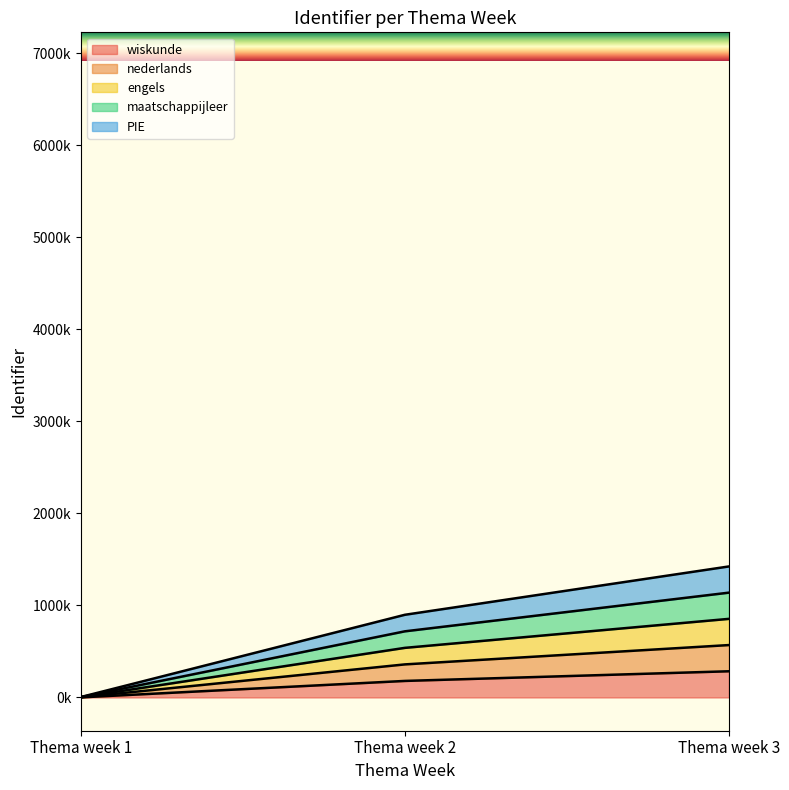

What is the maximum value shown in the chart?

1424177